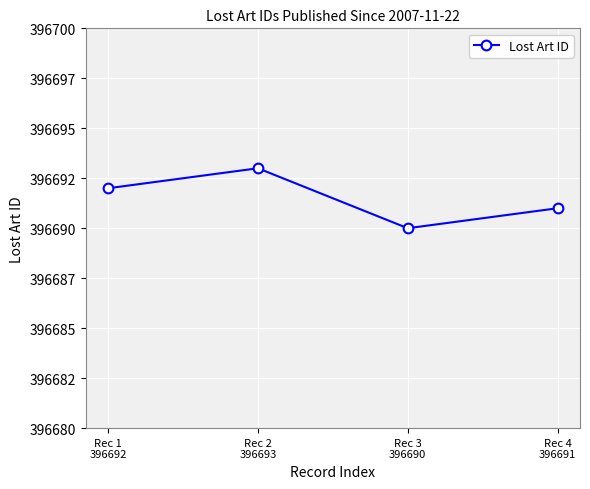

Is it true that the value at Rec 3
396690 is 247192?

False